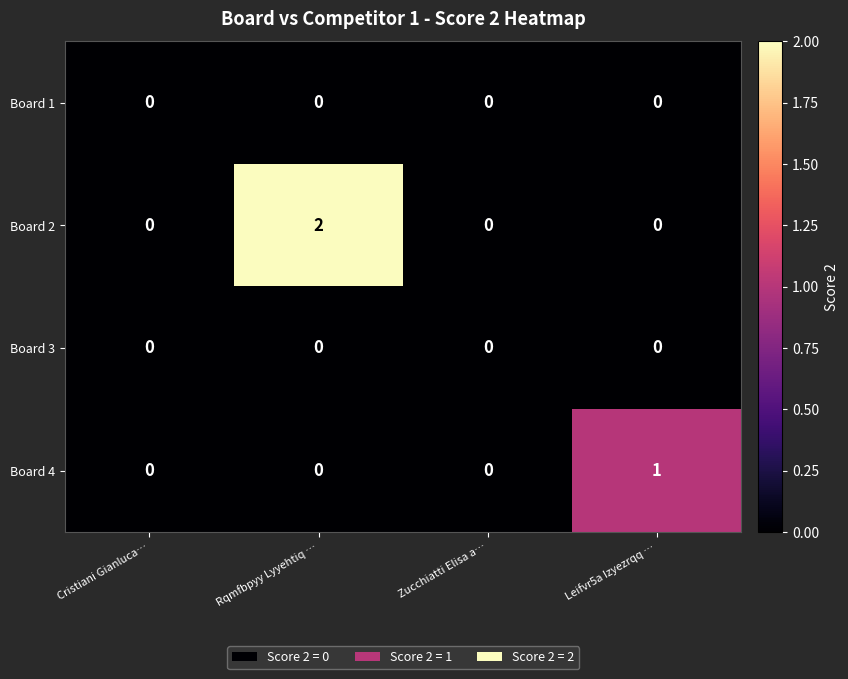

Which series has the widest spread of values?

Board 2